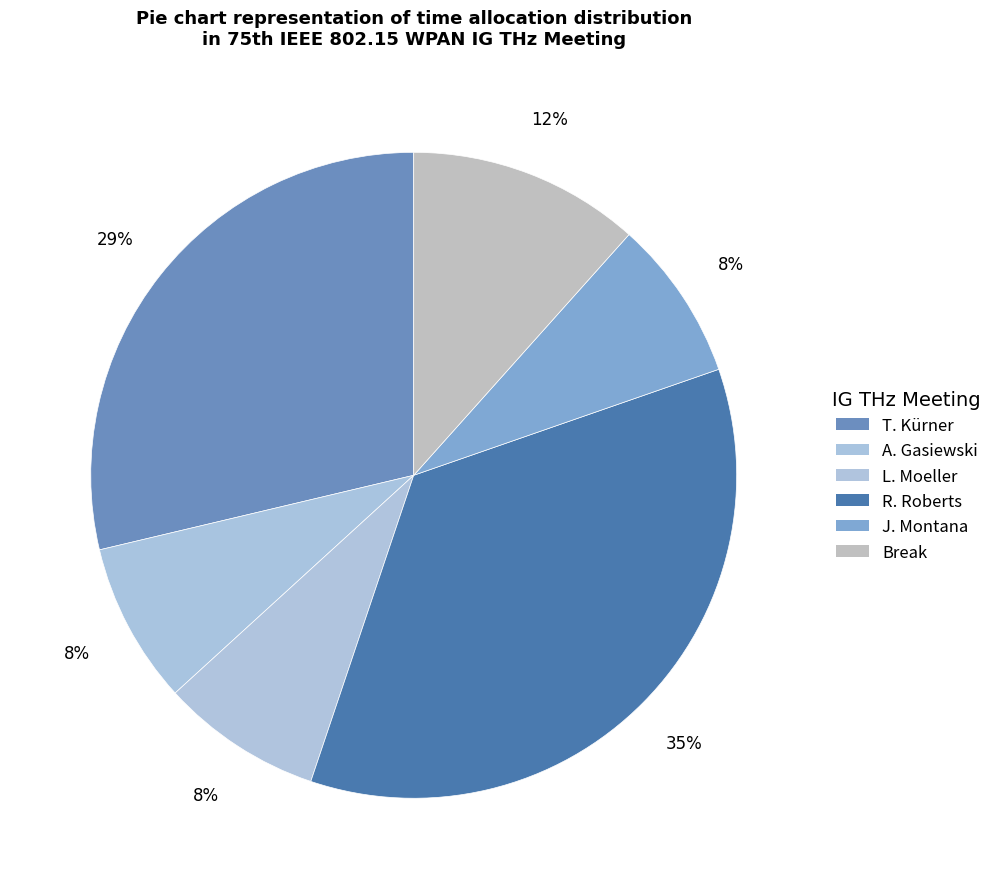

How many slices are in this pie chart?

6